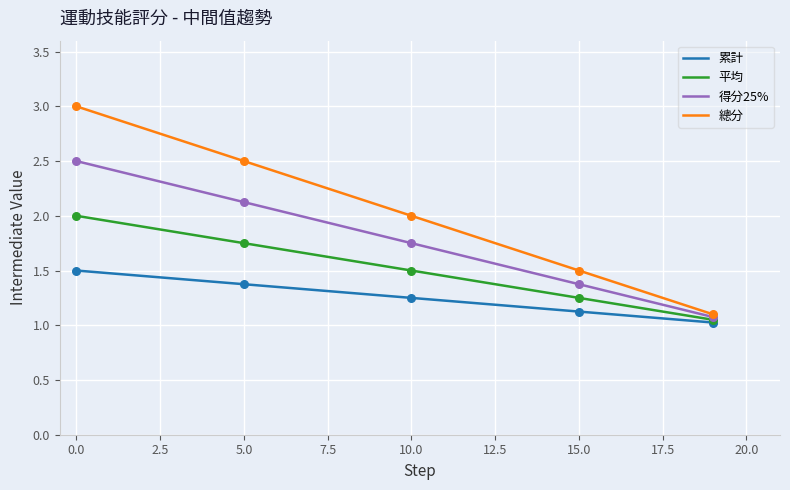

Which series has the largest total across all categories?

總分